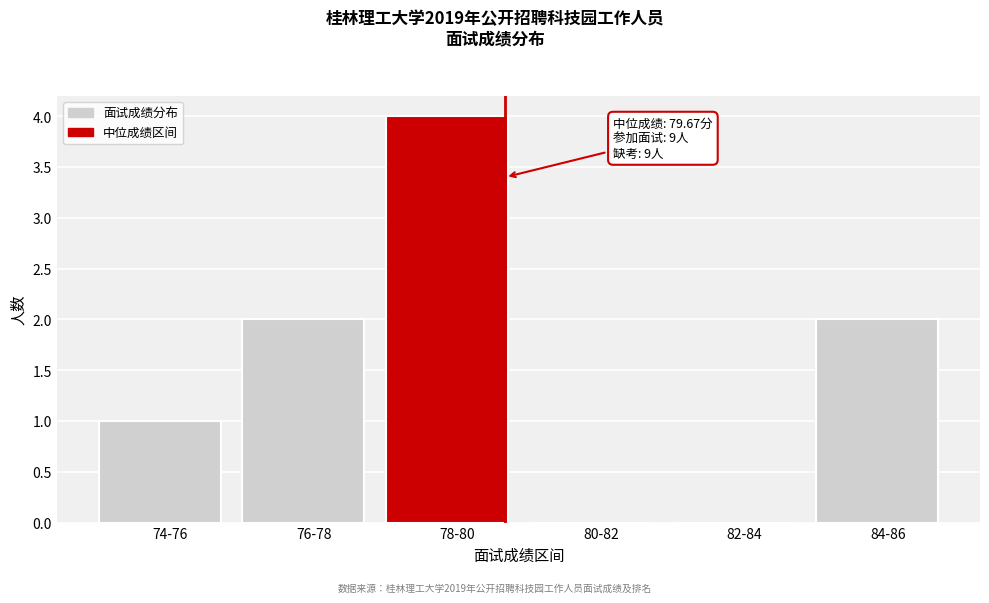

Reading left to right, extract all data points from this chart.

74-76=1	76-78=2	78-80=4	80-82=0	82-84=0	84-86=2